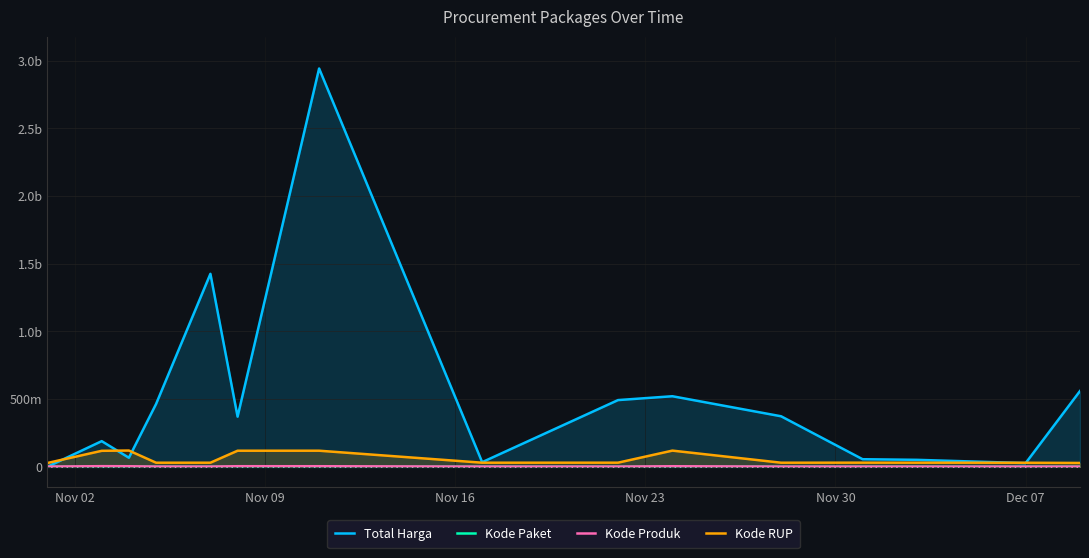

Is the value of Kode RUP at 8 greater than the value of Total Harga at 11?

No